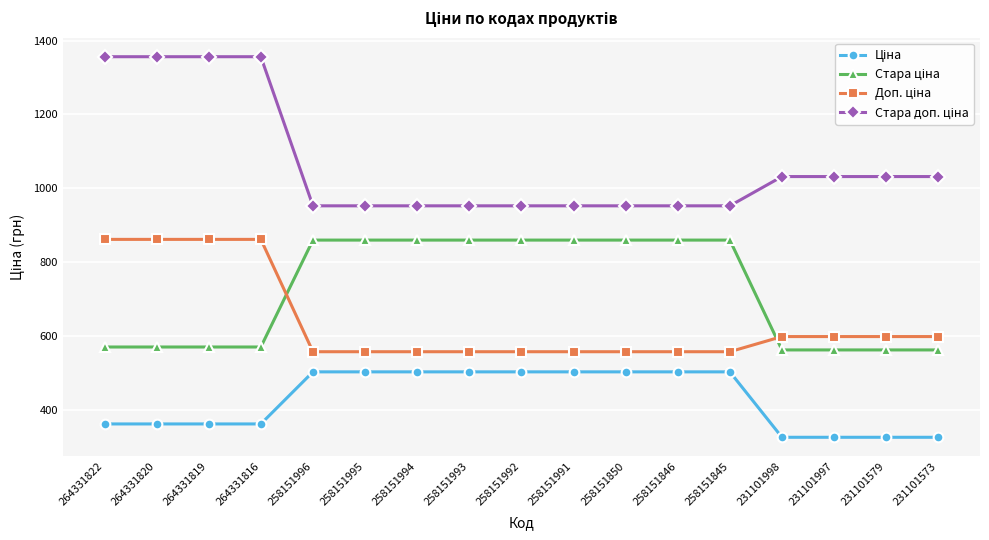

What is the total value across all series at 258151992?

2874.4